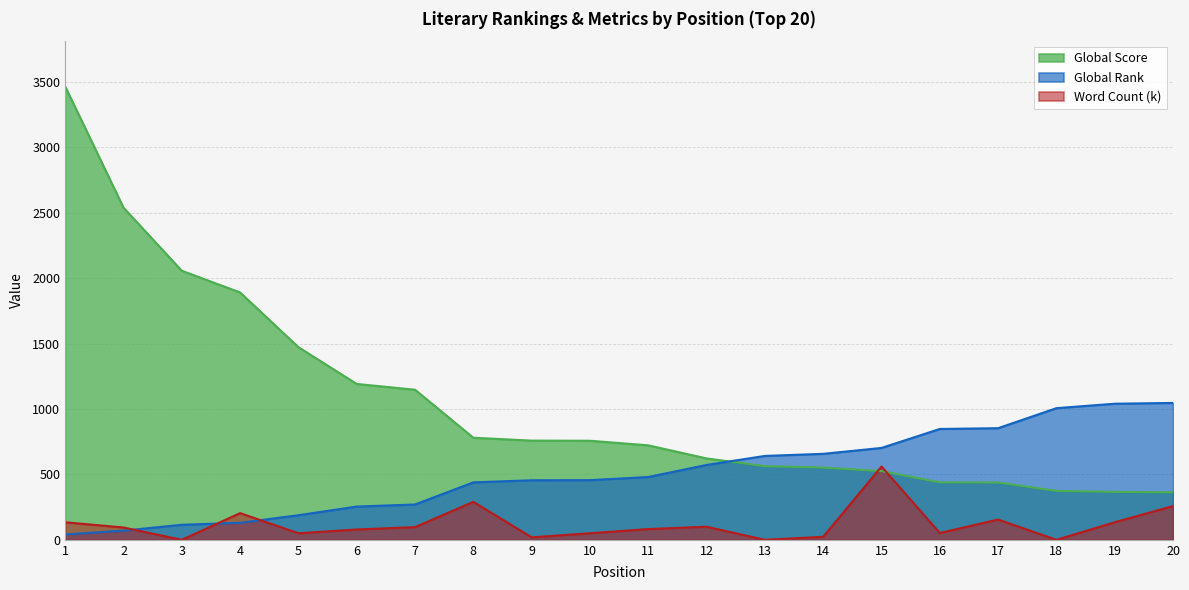

How many intersections are there between Global Score and Global Rank?

1